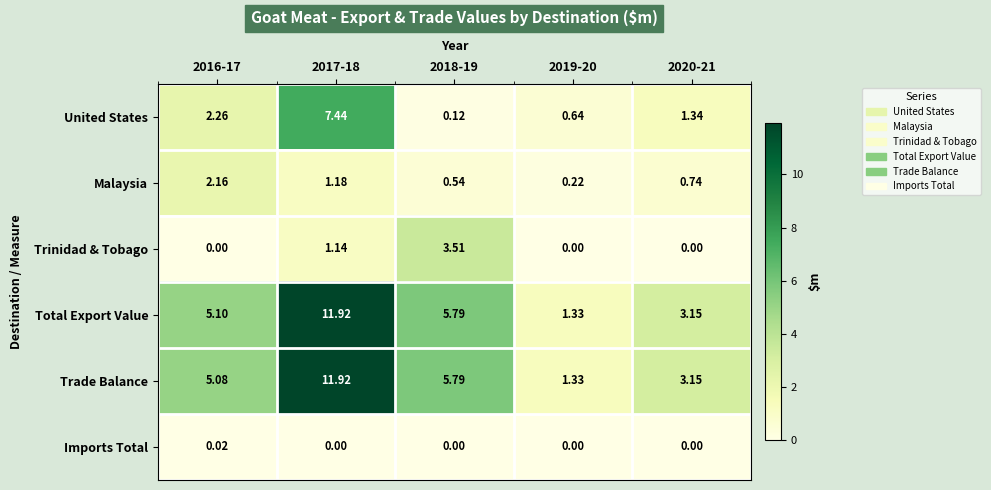

Which series changed the most between 2017-18 and 2018-19?

United States